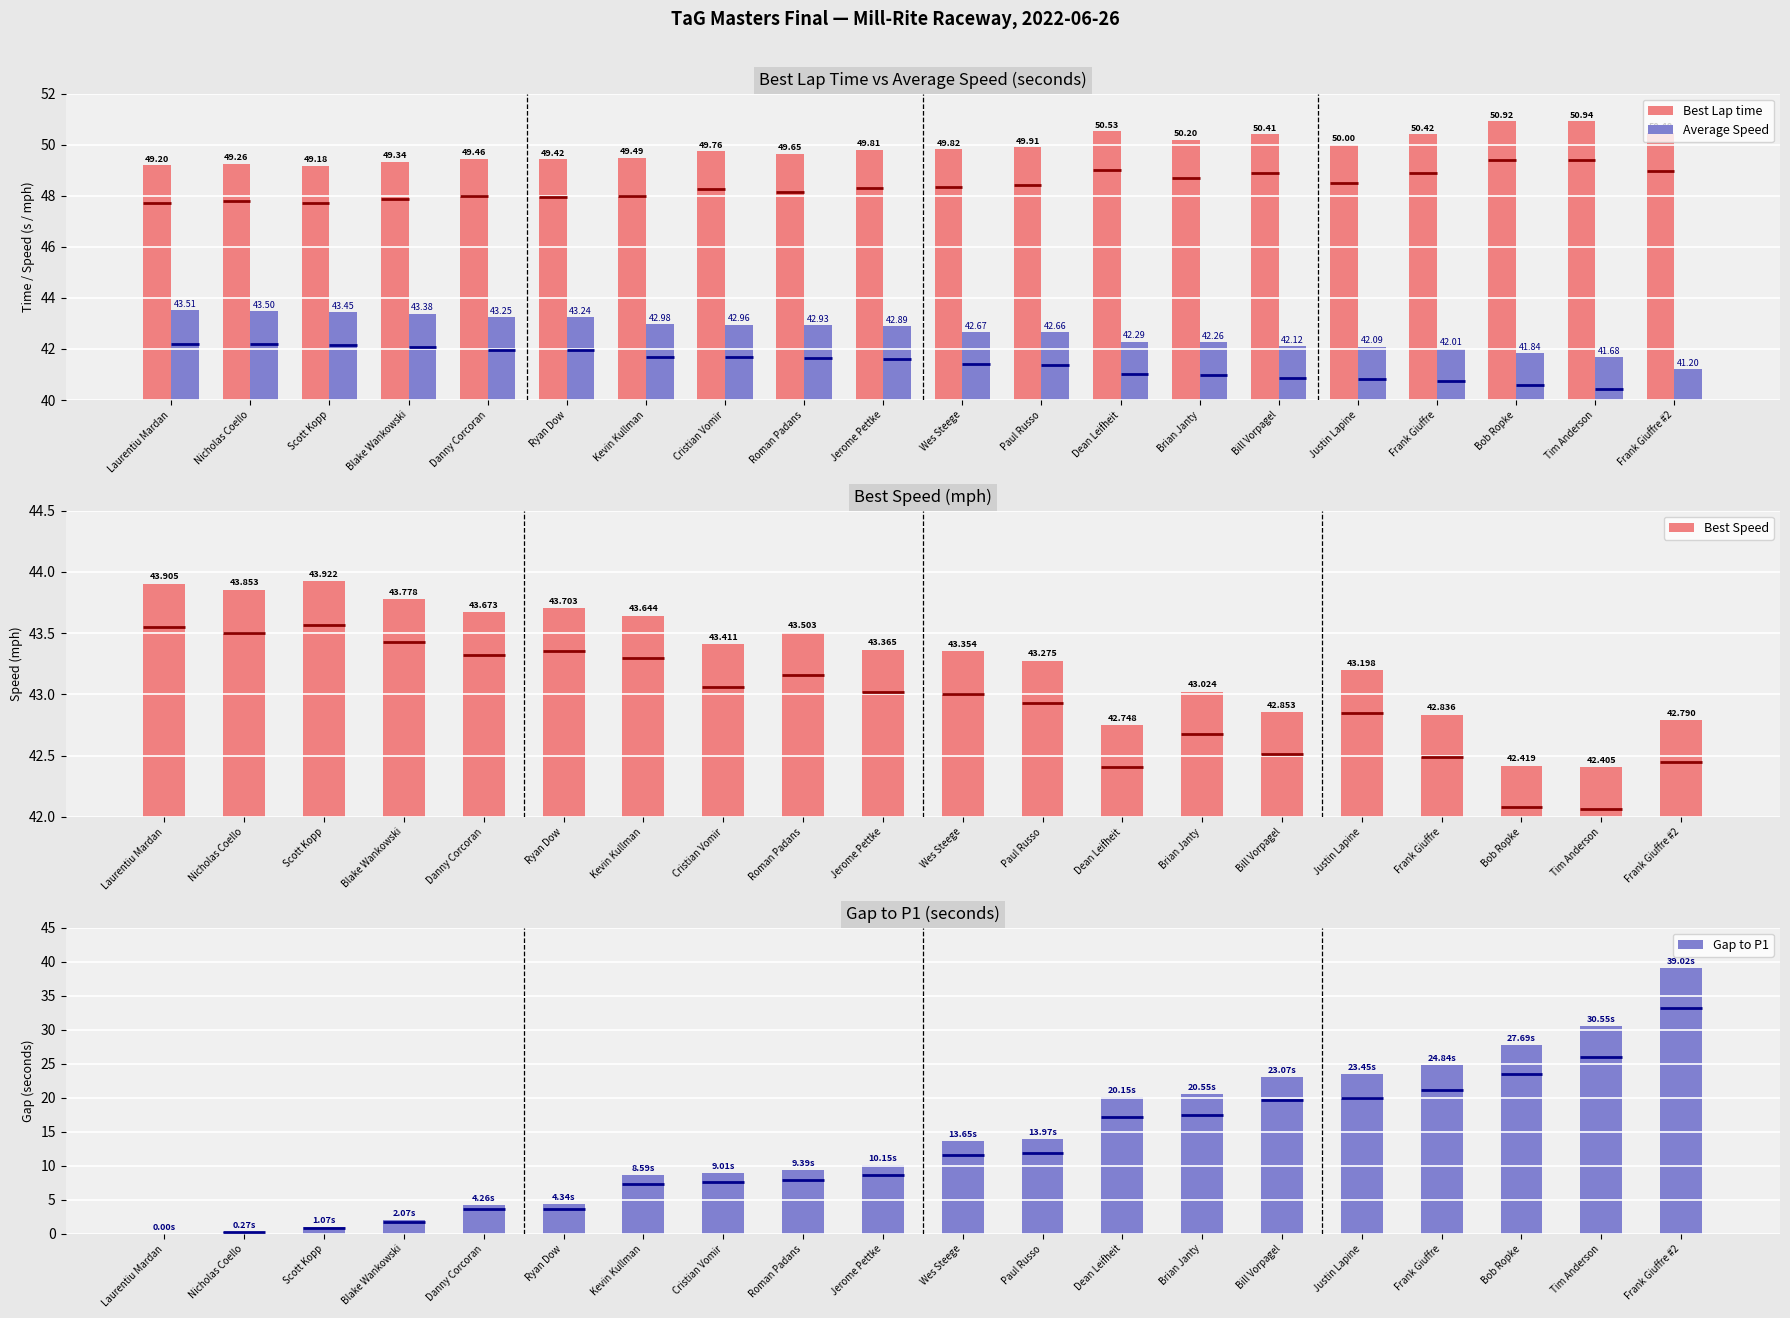

List the labels in order of Gap to P1 value, largest first.

Frank Giuffre #2, Tim Anderson, Bob Ropke, Frank Giuffre, Justin Lapine, Bill Vorpagel, Brian Janty, Dean Leifheit, Paul Russo, Wes Steege, Jerome Pettke, Roman Padans, Cristian Vomir, Kevin Kullman, Ryan Dow, Danny Corcoran, Blake Wankowski, Scott Kopp, Nicholas Coello, Laurentiu Mardan